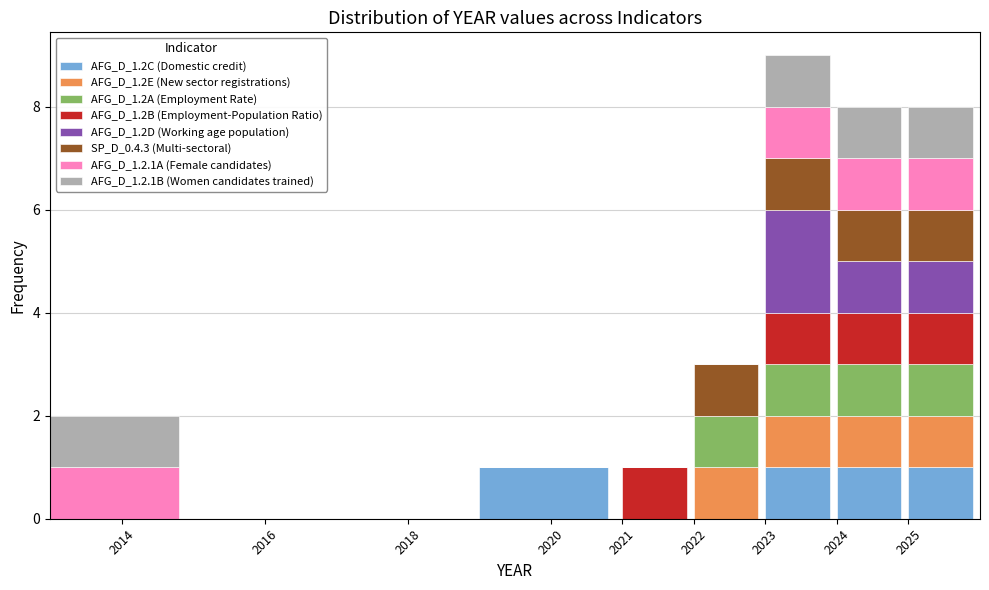

What is the total value across all series at 2022?

3